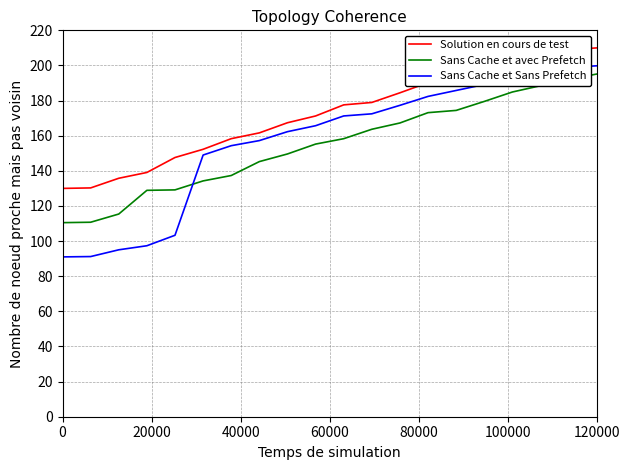

What are all the series names shown in the legend?

Solution en cours de test, Sans Cache et avec Prefetch, Sans Cache et Sans Prefetch